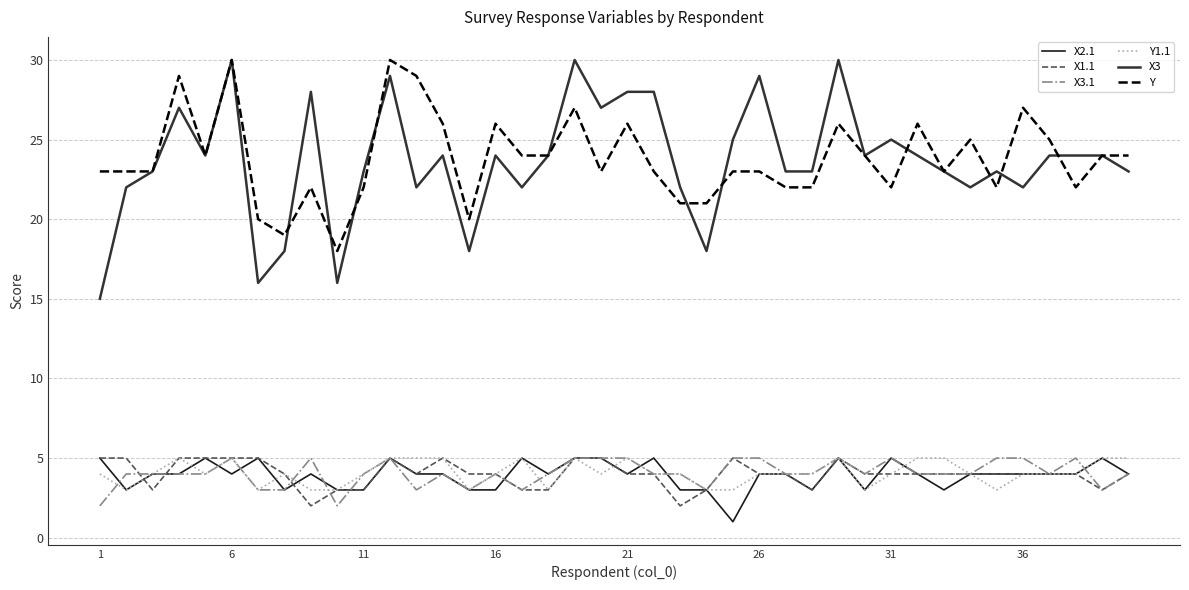

What is the difference between the maximum and minimum values in the Y1.1 series?

2